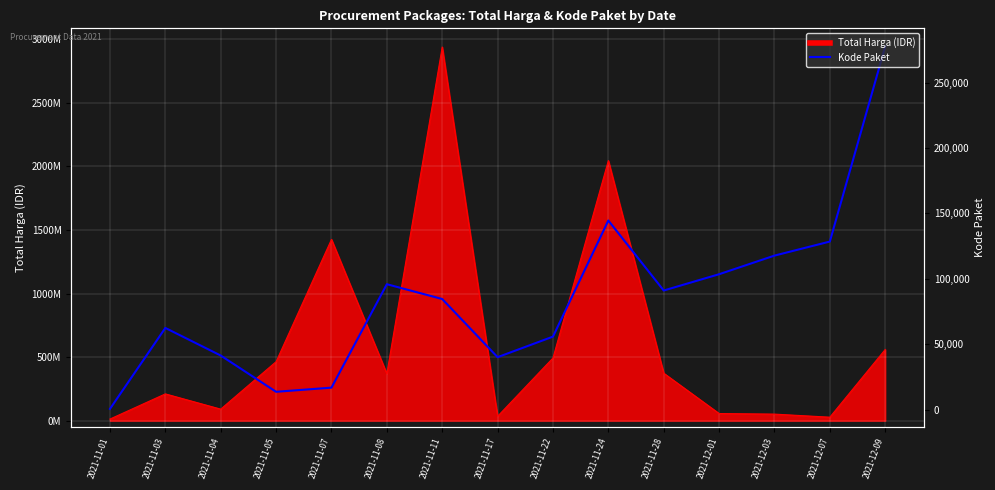

How many lines are shown in the chart?

1